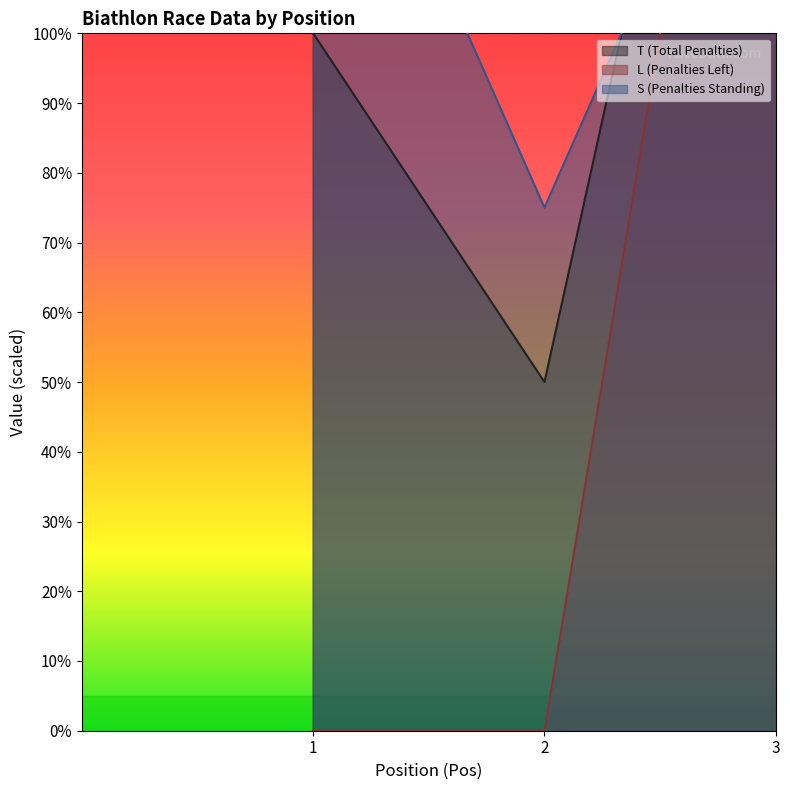

What is the spread (max minus min) of values at 1?

150